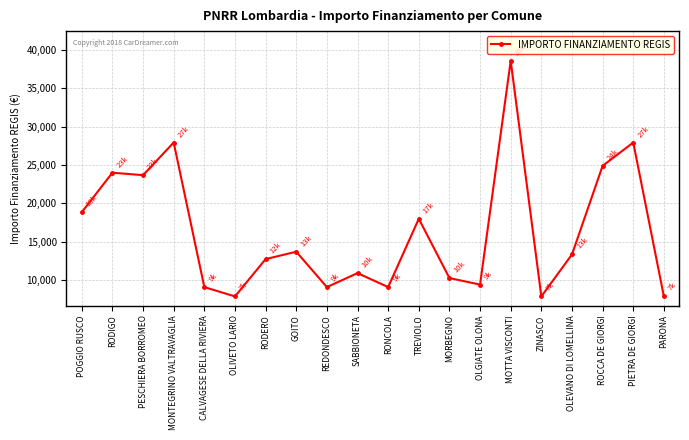

What is the value of the 6th point from the left?

7891